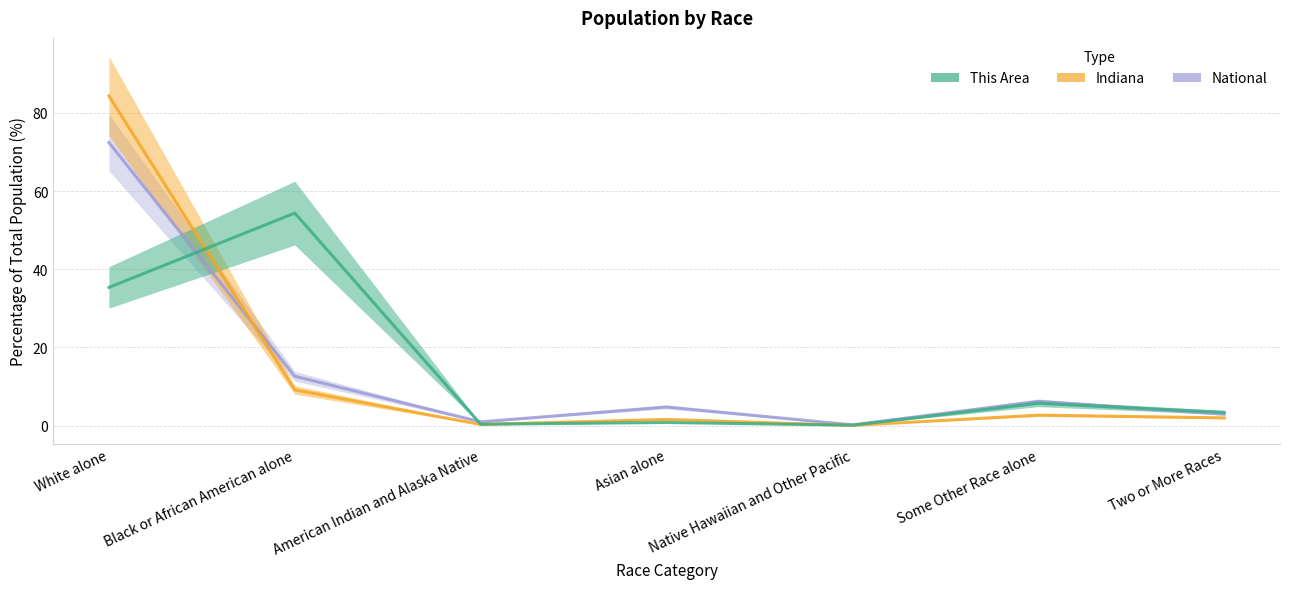

List the labels in order of Indiana value, smallest first.

Native Hawaiian and Other Pacific, American Indian and Alaska Native, Asian alone, Two or More Races, Some Other Race alone, Black or African American alone, White alone